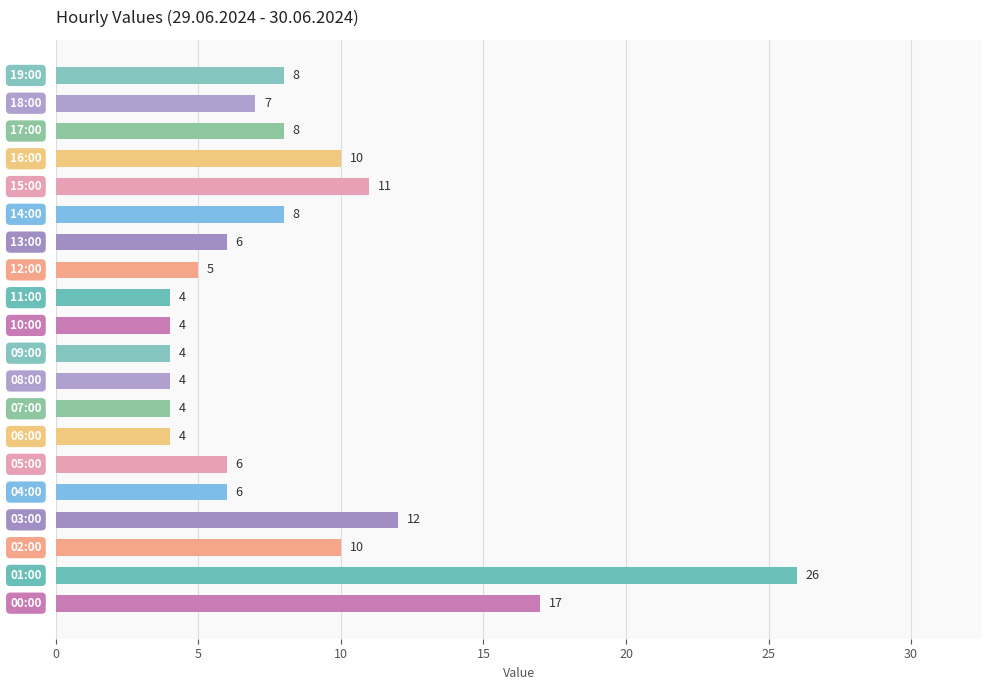

What is the maximum value shown in the chart?

26